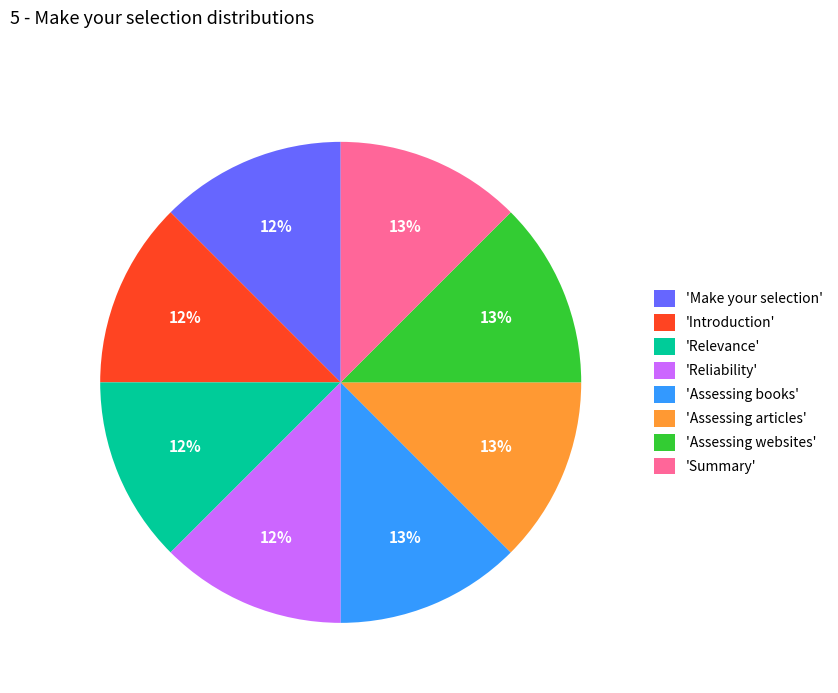

Approximately how many times larger is the value at 'Relevance' compared to 'Make your selection'?

1.0